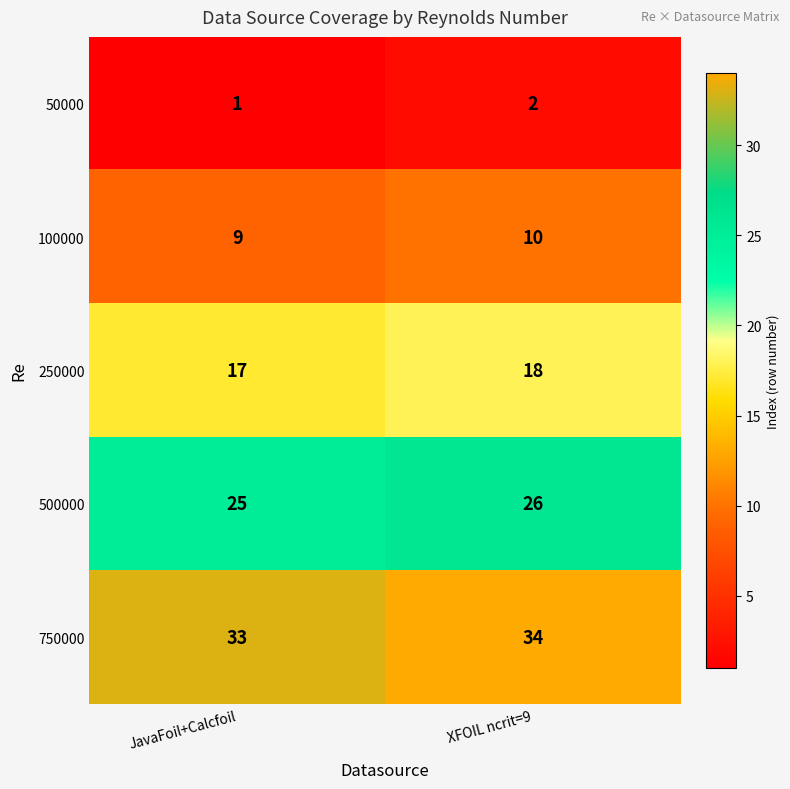

What is the average value of the 100000 series?

10